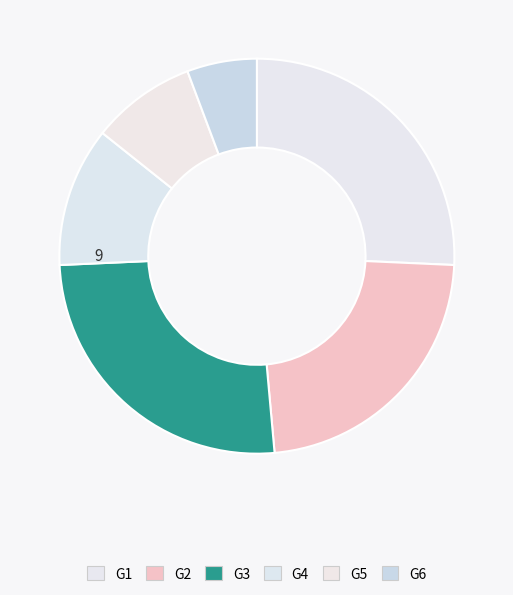

Which has a higher value, G4 or G5?

G4